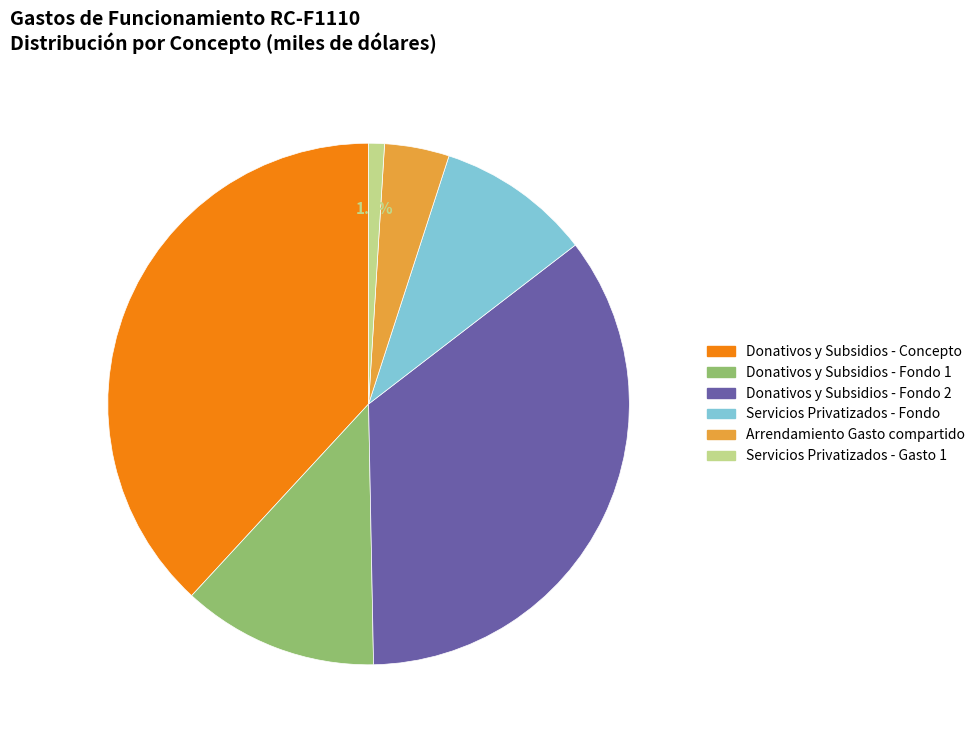

To the nearest percent, what is the combined percentage of Arrendamiento Gasto compartido and Donativos y Subsidios - Fondo 1?

16%